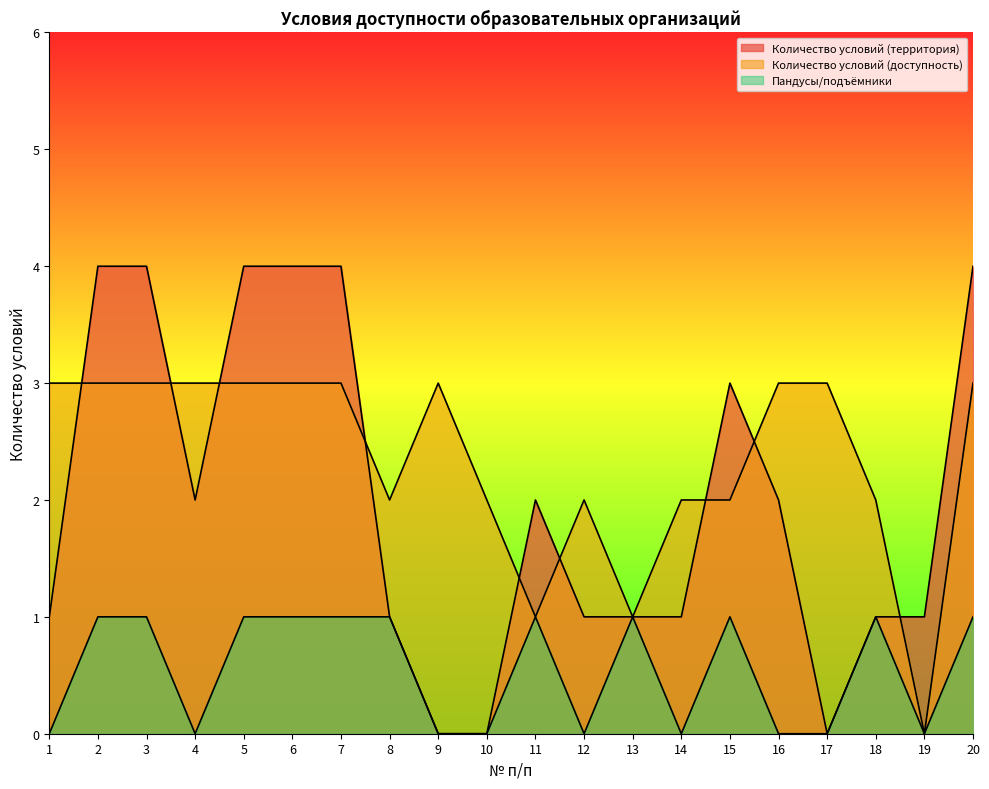

Count the number of categories in the chart.

20